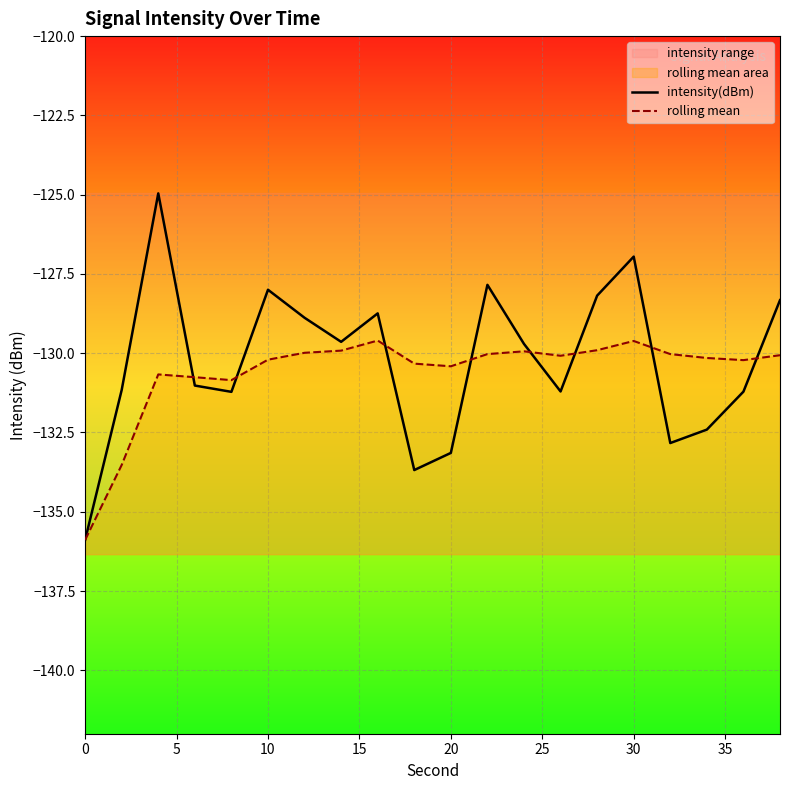

What is the greatest value displayed?

-125.0